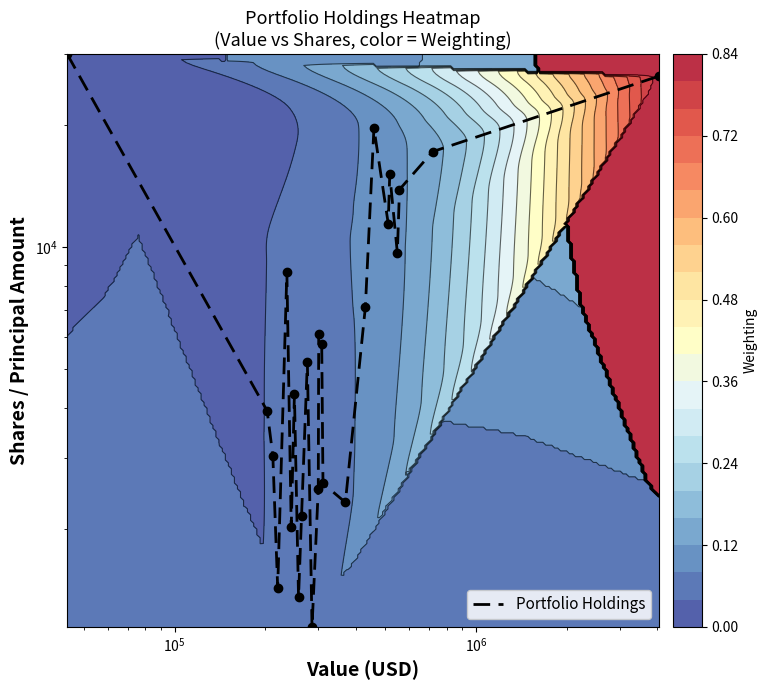

Reading right to left, list all the values displayed in this chart.

26440	17200	13862	9656	15111	11420	19680	7103	2334	2600	5757	6100	2519	1148	5189	2160	1359	4320	2031	8656	1436	3043	3930	30000